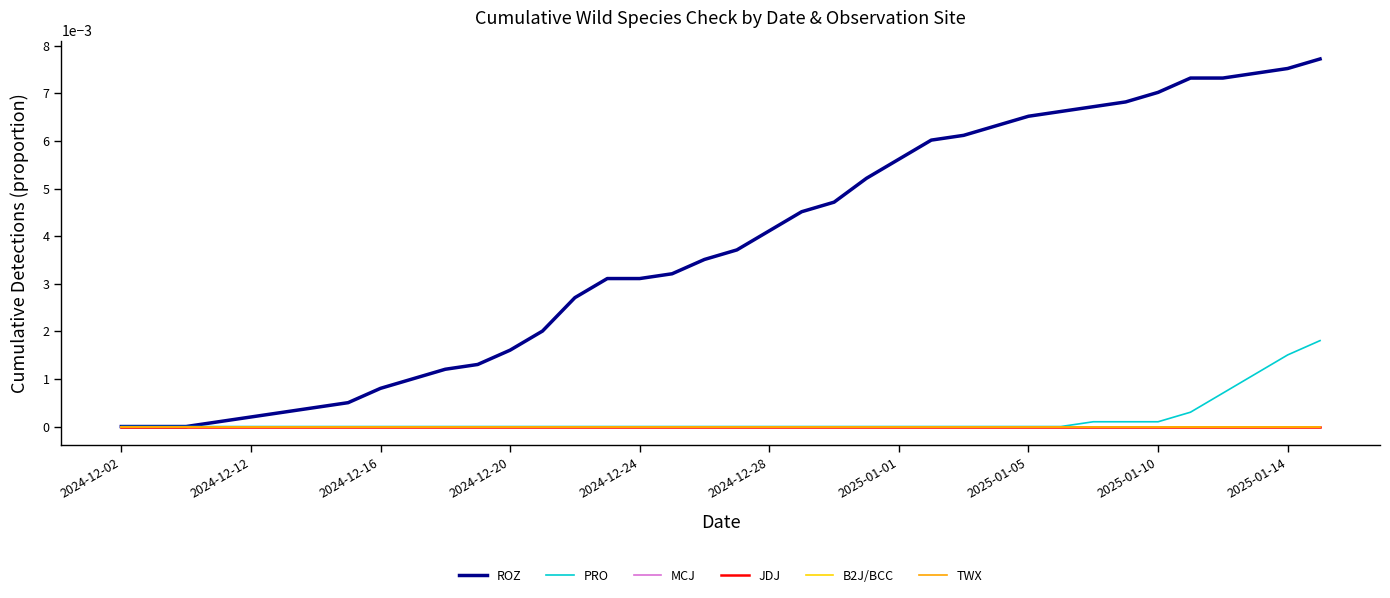

Does the chart display data point markers on the line(s)?

No